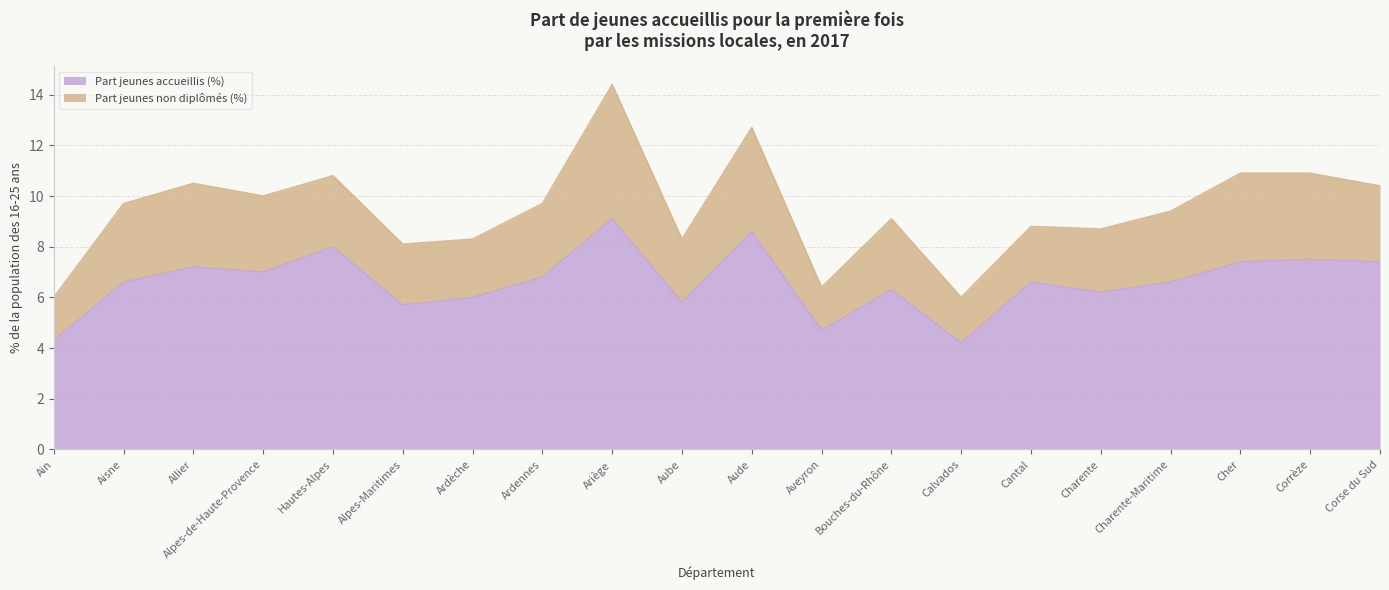

Where is the data nearest to the value 6?

Ardèche